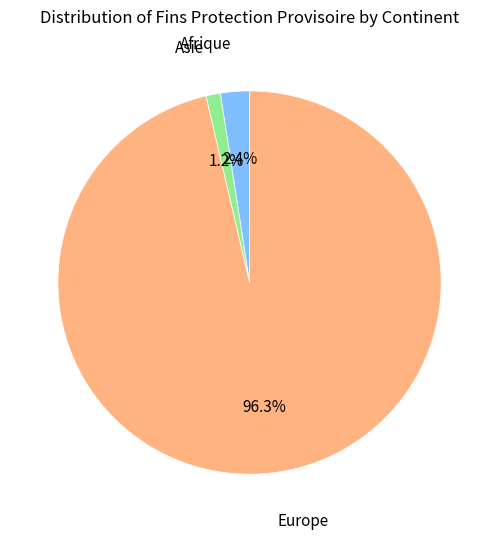

Do Europe and Afrique together represent more than half of the pie?

Yes